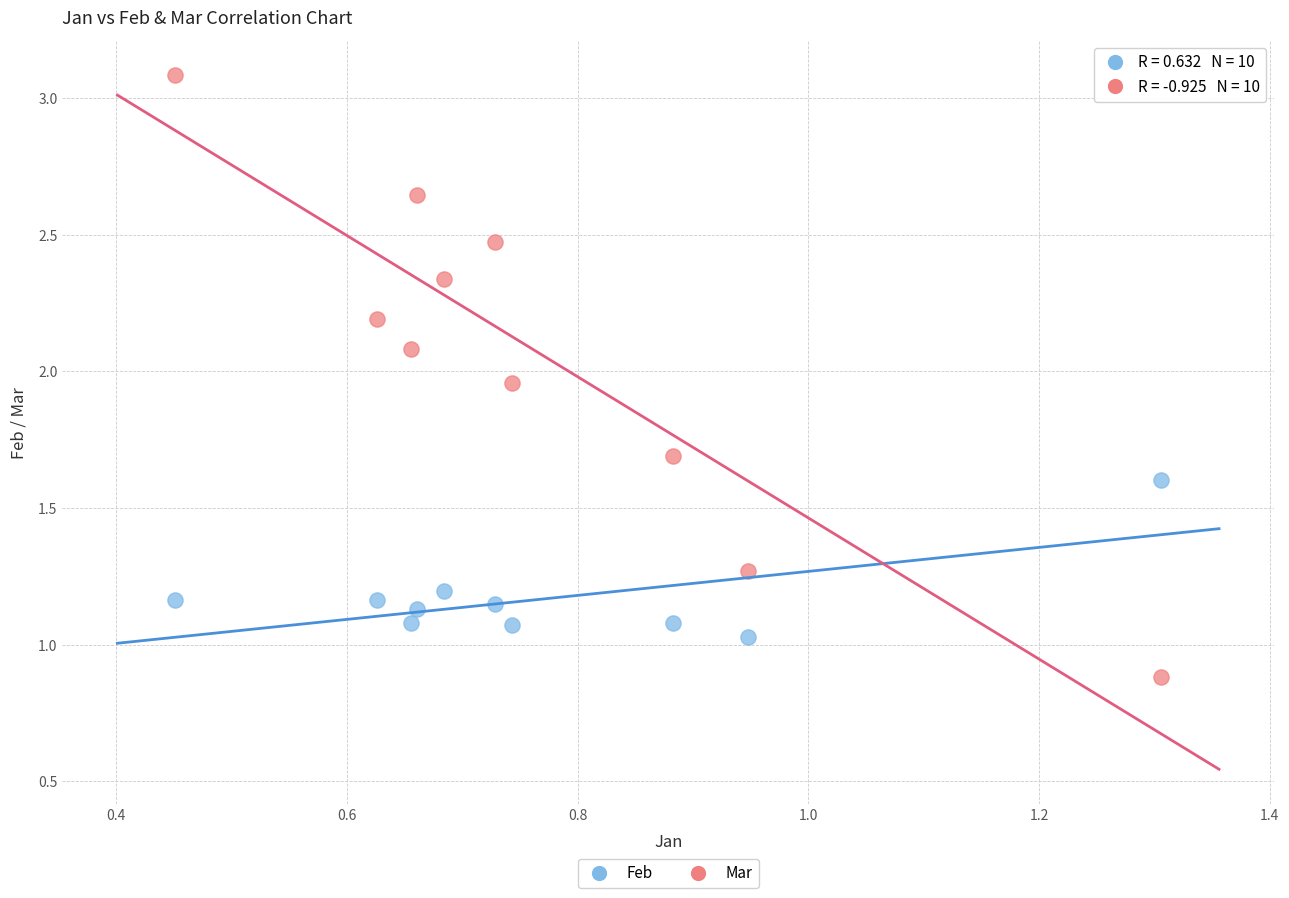

Which series contains the highest Y value?

Mar